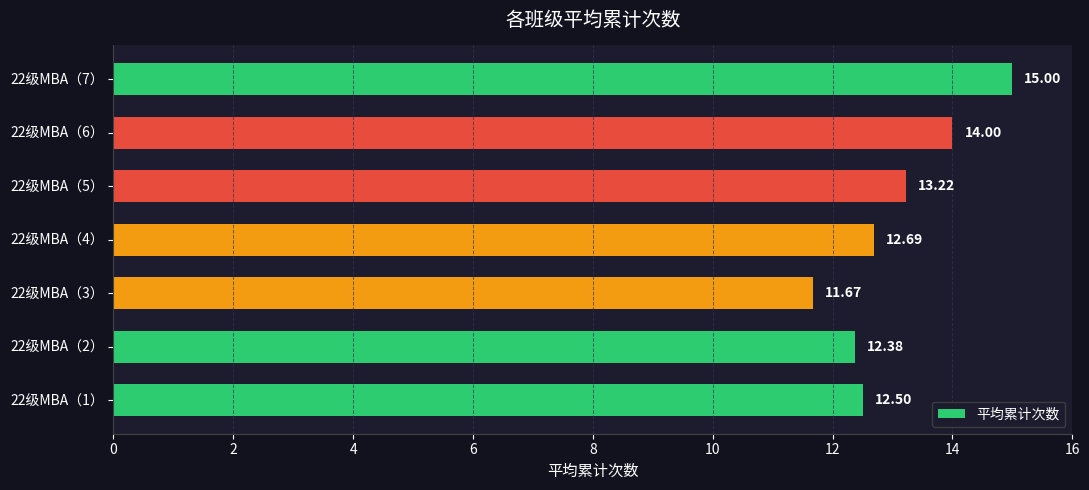

What is the maximum value shown in the chart?

15.0